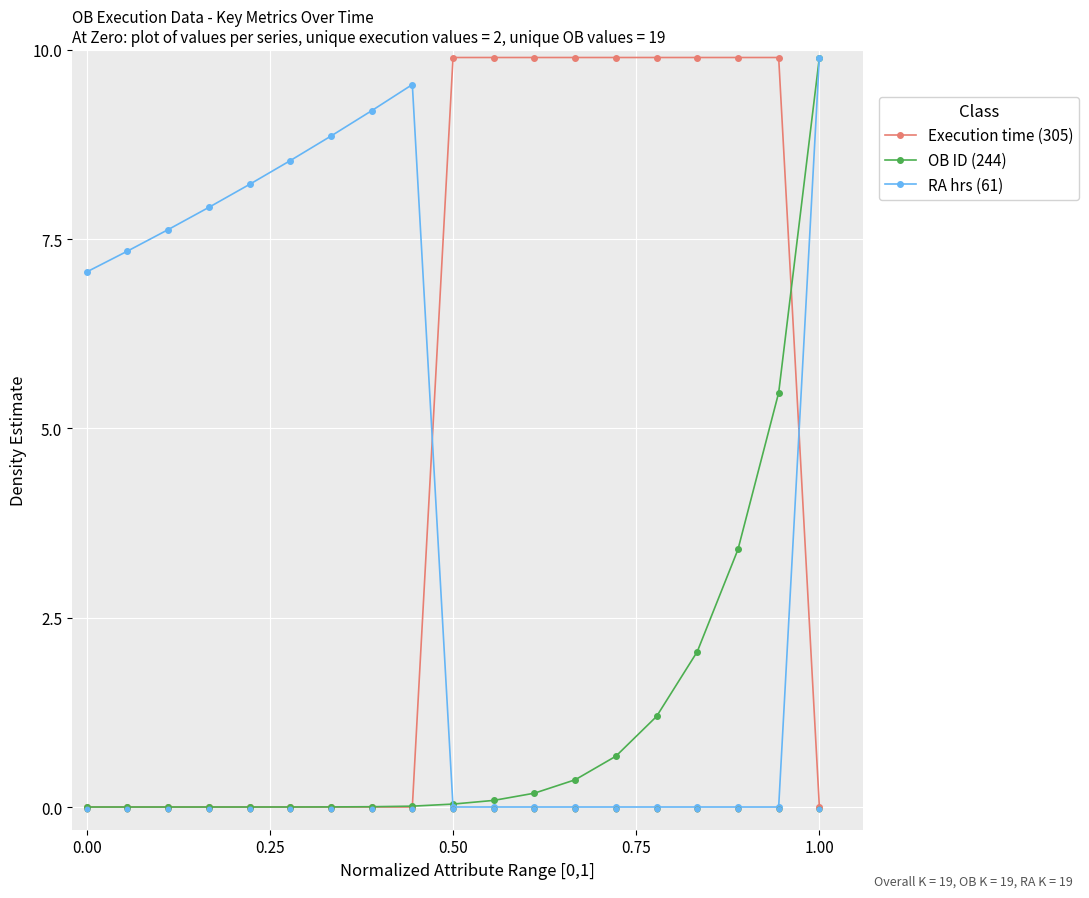

What is the total value across all series at 14?

11.1